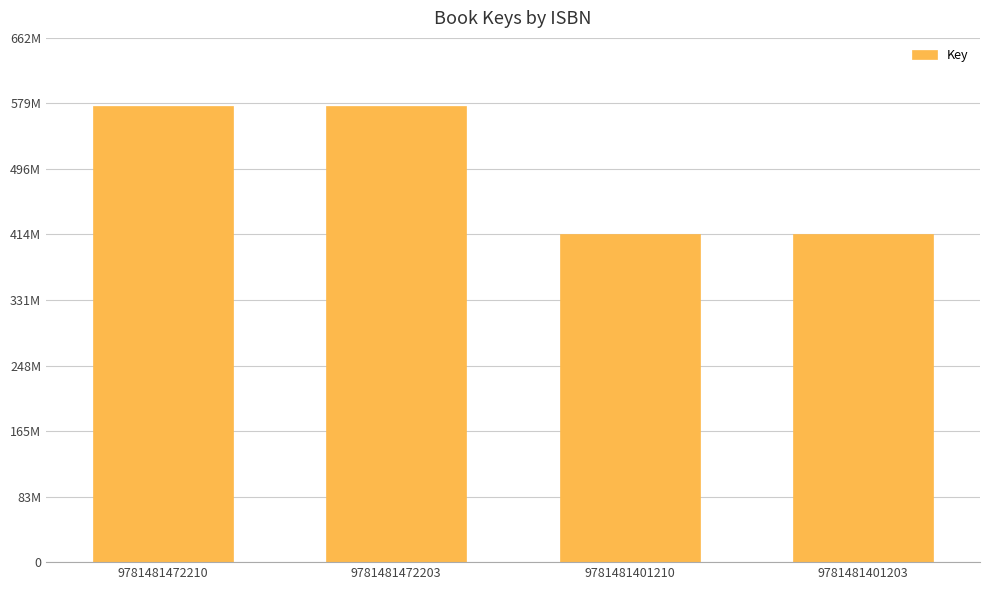

Which has a higher value, 9781481472210 or 9781481401210?

9781481472210